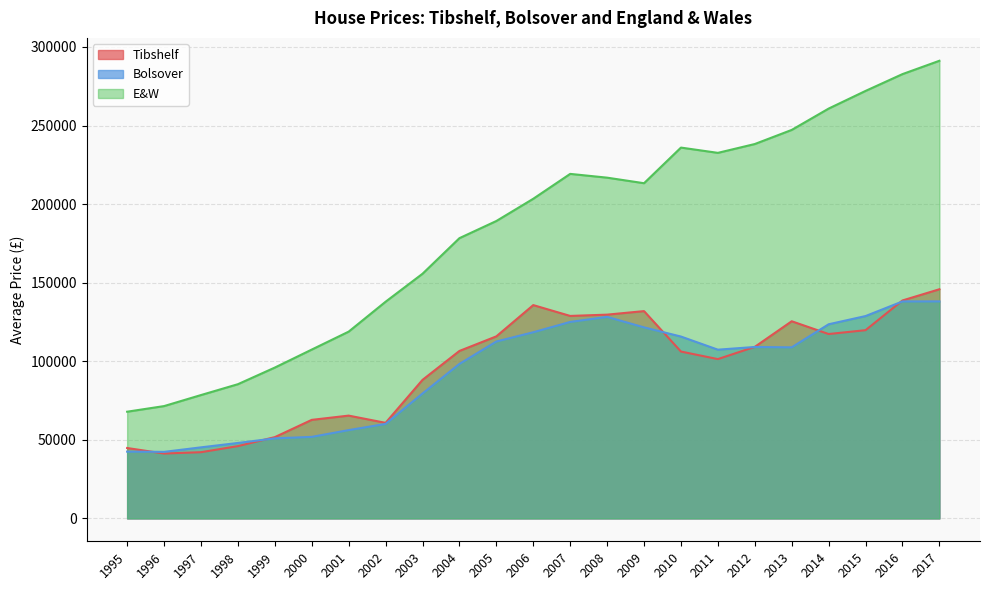

List the series in order of their peak value, lowest first.

Bolsover, Tibshelf, E&W